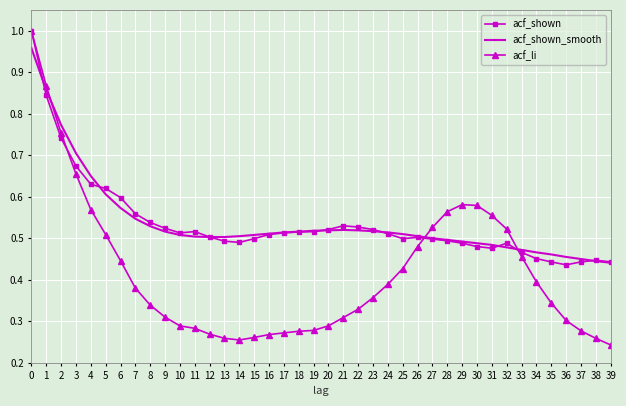

Is the value of acf_shown_smooth at 5 greater than the value of acf_li at 39?

Yes